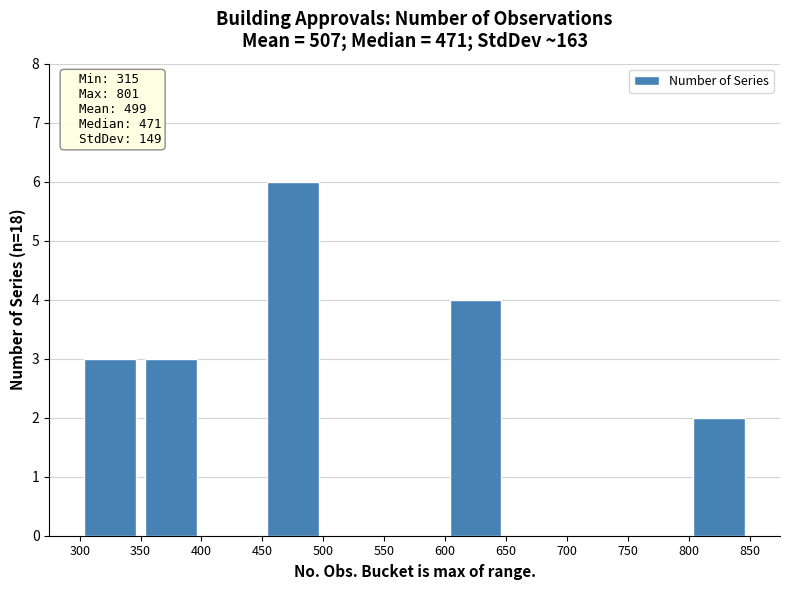

Which range on the x-axis has the tallest bar?

450 to 500